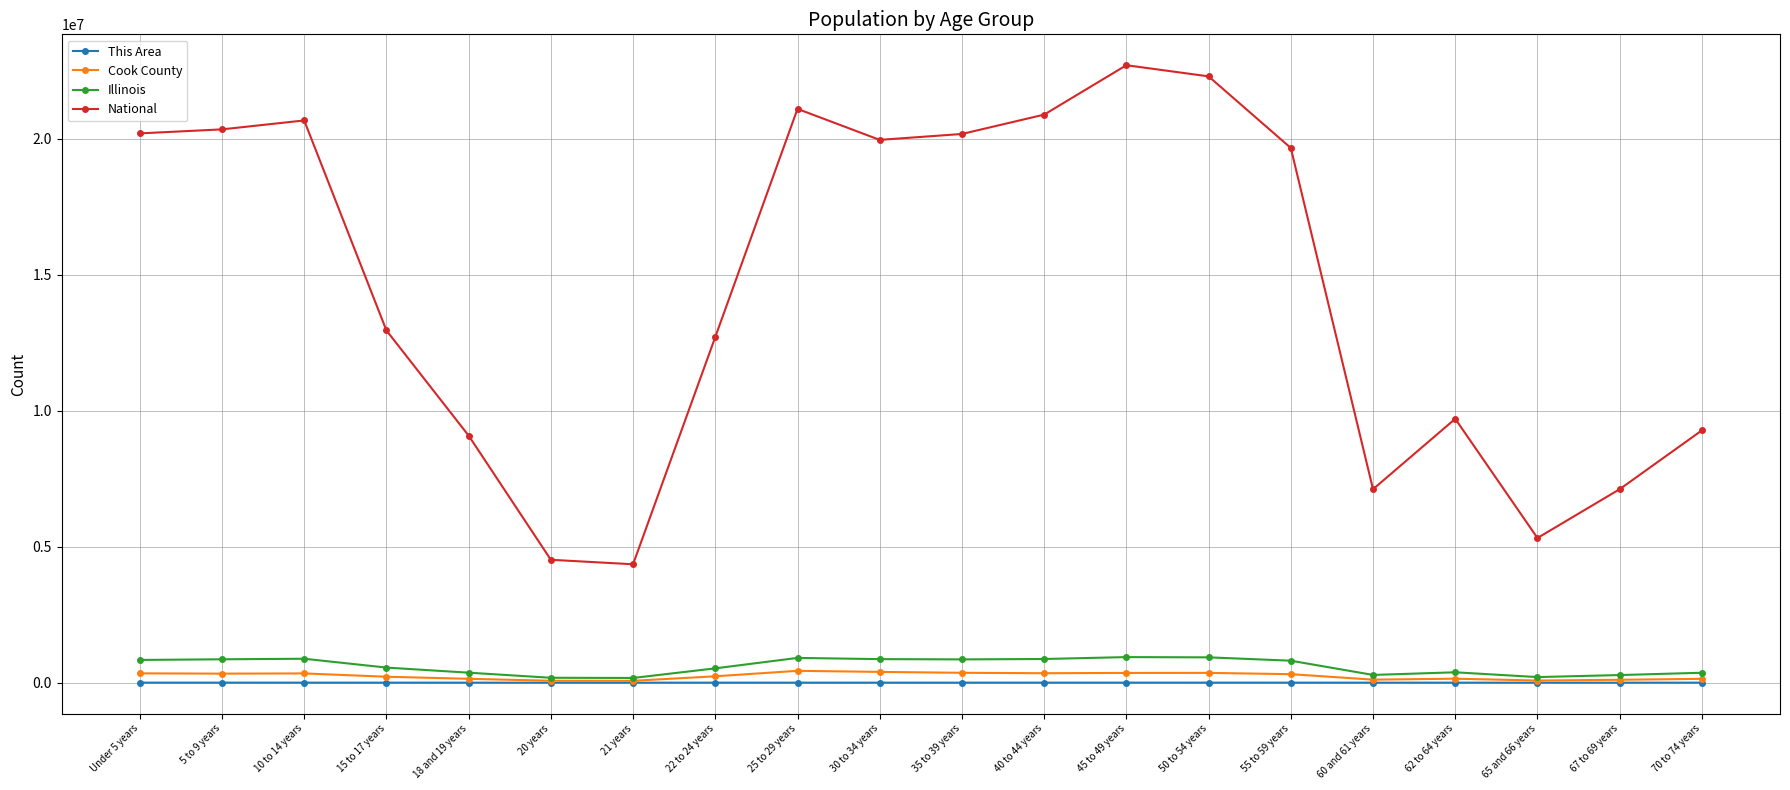

Which series changed the most between 18 and 19 years and 40 to 44 years?

National